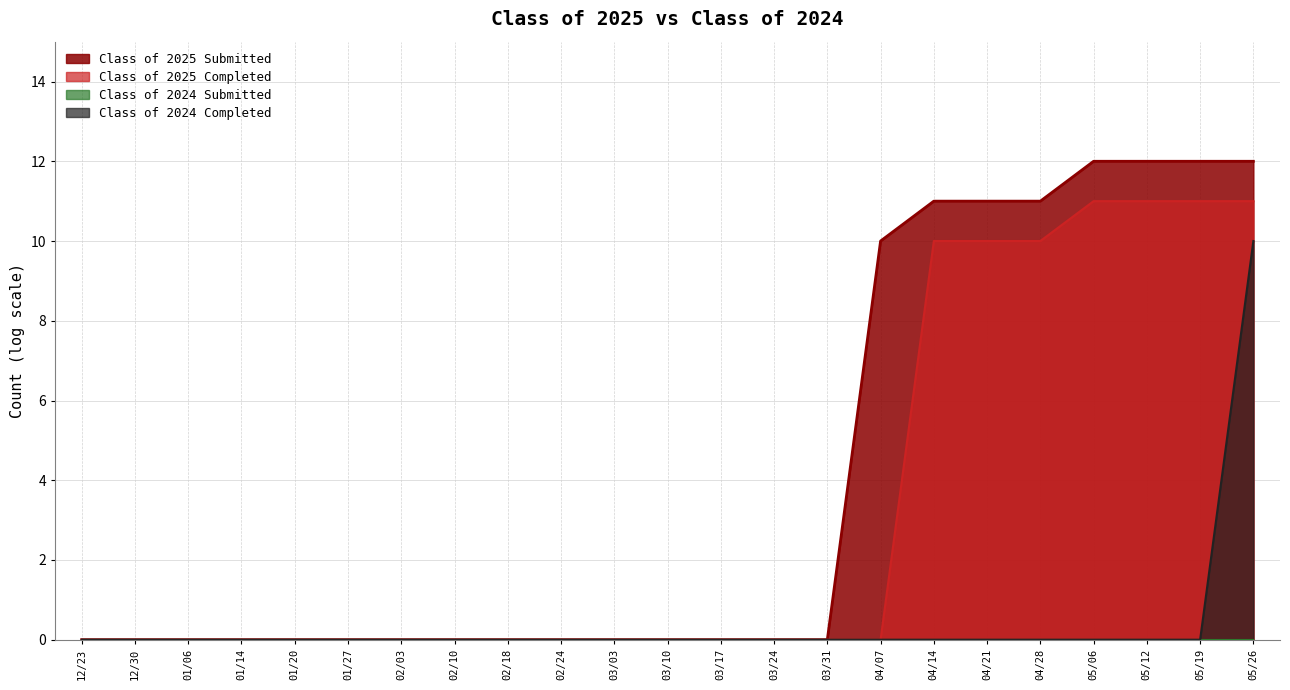

What is the total value across all series at 05/12?

23